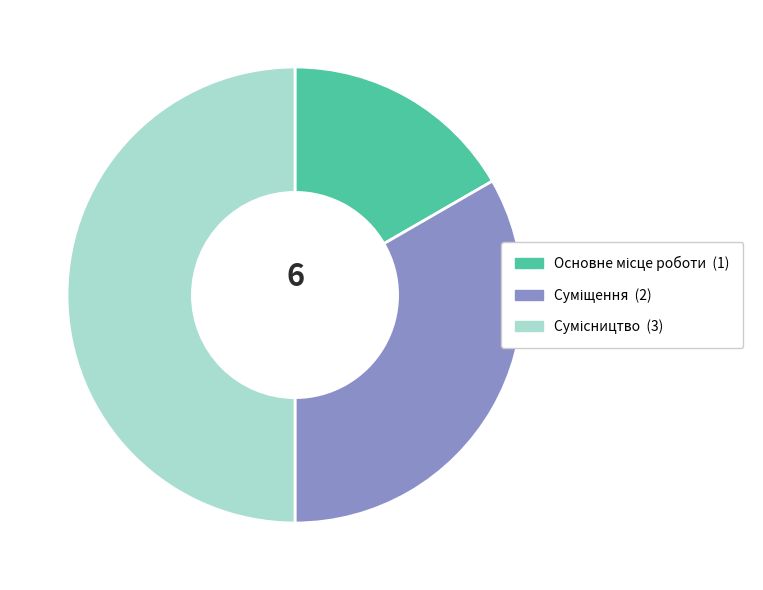

Rank the categories by value from lowest to highest.

Основне місце роботи, Суміщення, Сумісництво